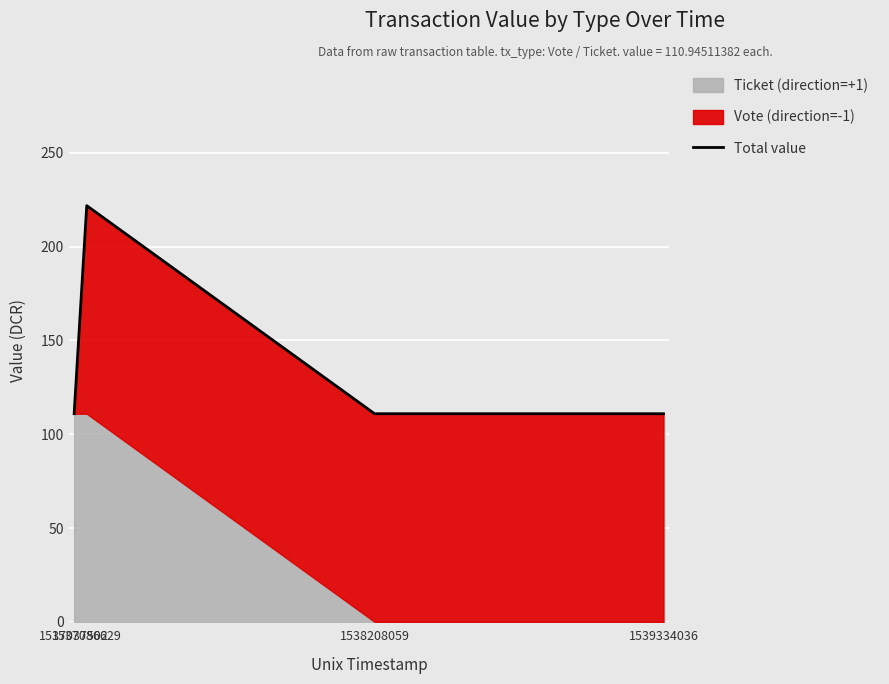

Reading left to right, list all the values displayed in this chart.

110.9	221.9	110.9	110.9